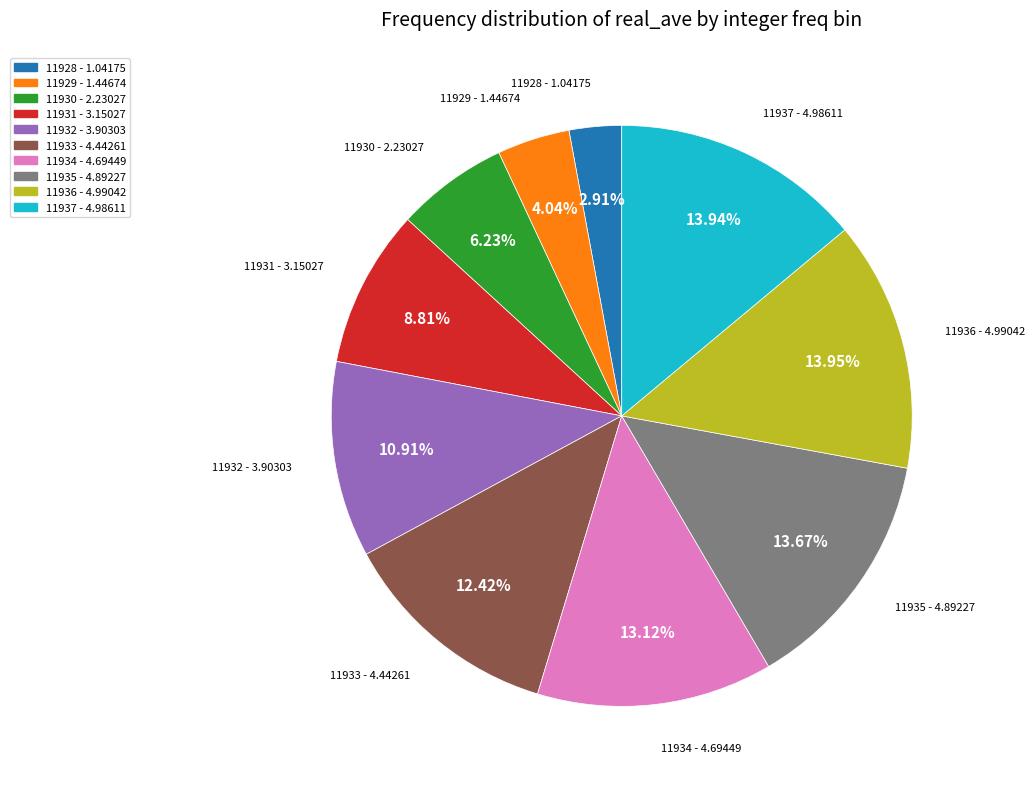

How many segments does this pie chart have?

10